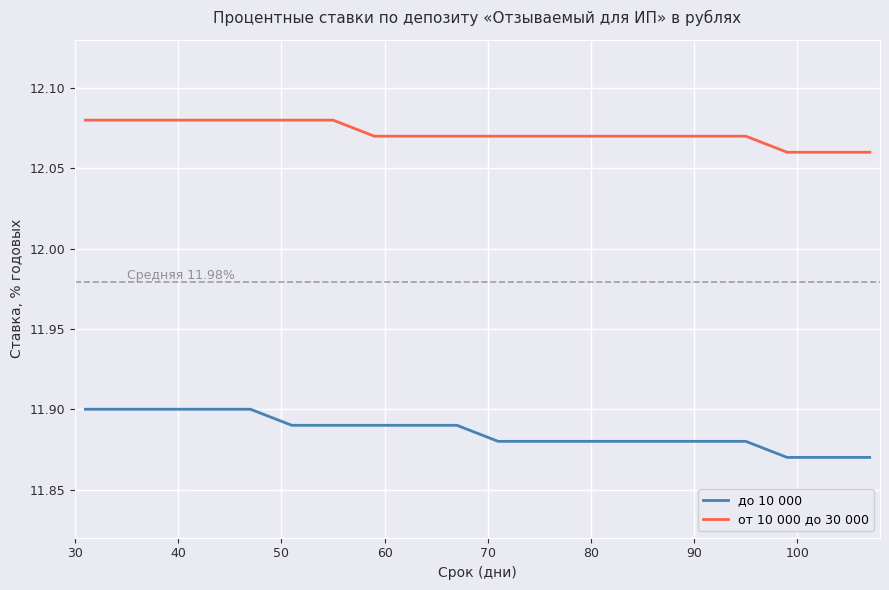

Which series has the largest total across all categories?

от 10 000 до 30 000